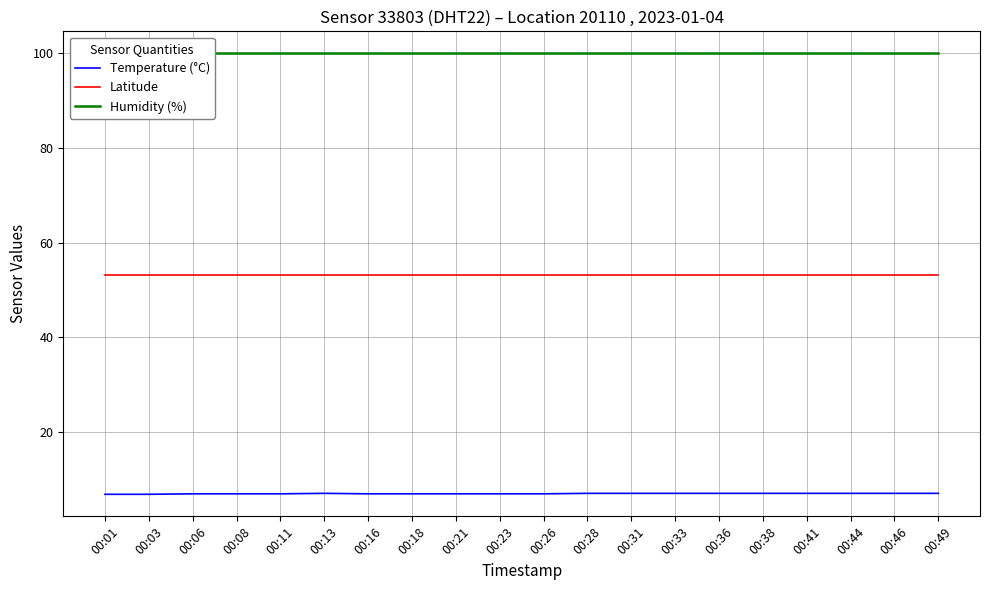

What is the value of the Humidity (%) point at the 19th from the left?

99.9